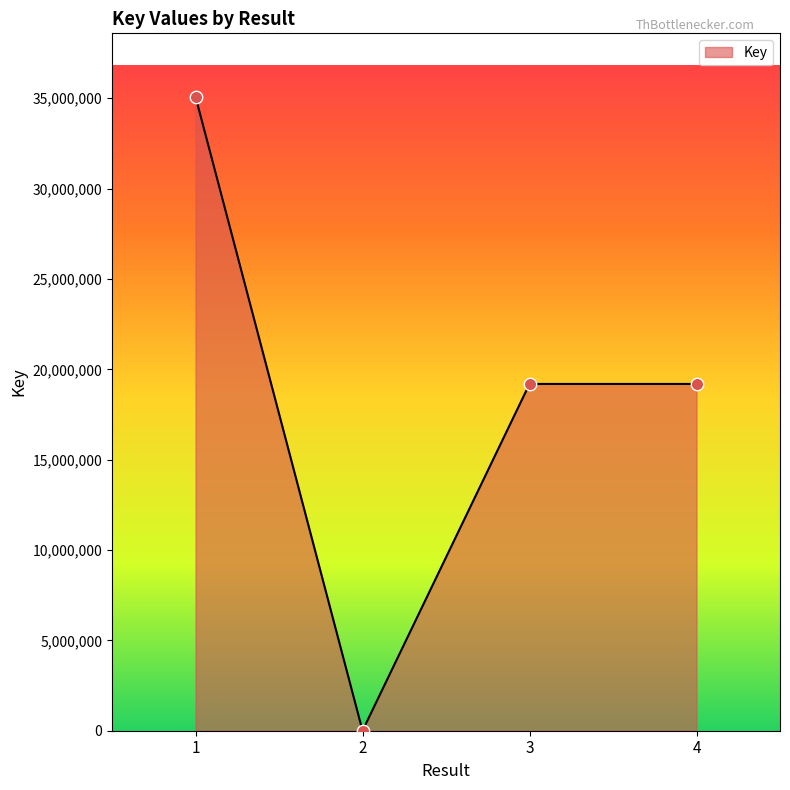

Between 1 and 3, which is larger?

1